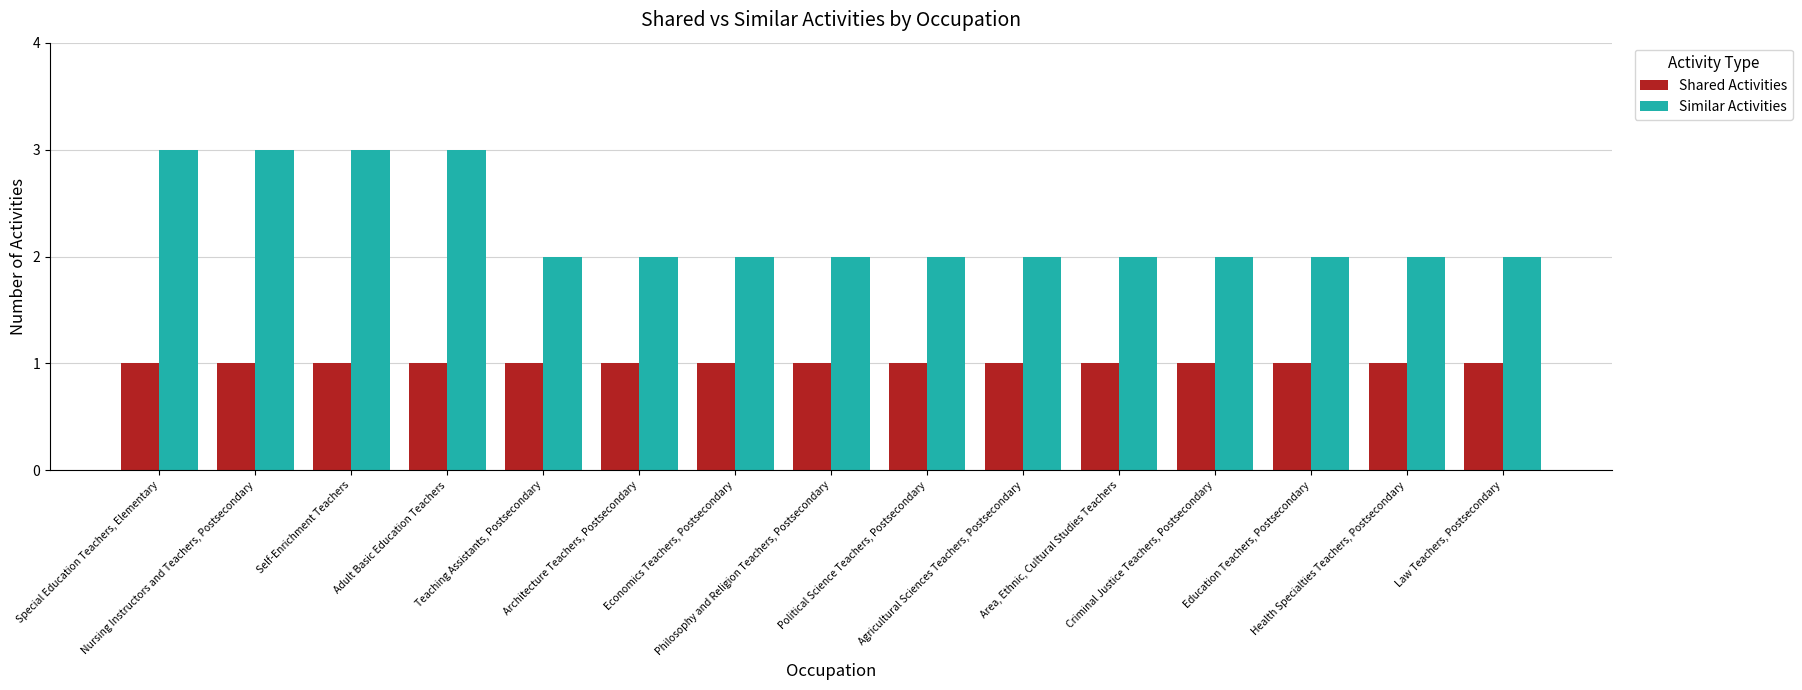

What is the maximum value for Similar Activities?

3